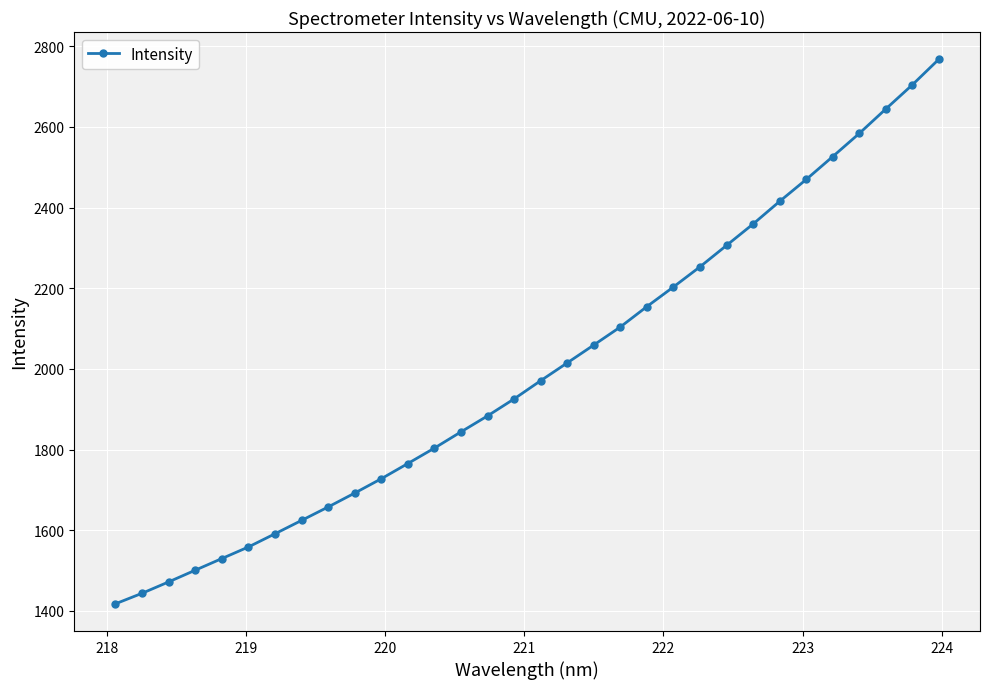

What is the value of the 3rd point from the left?

1471.8